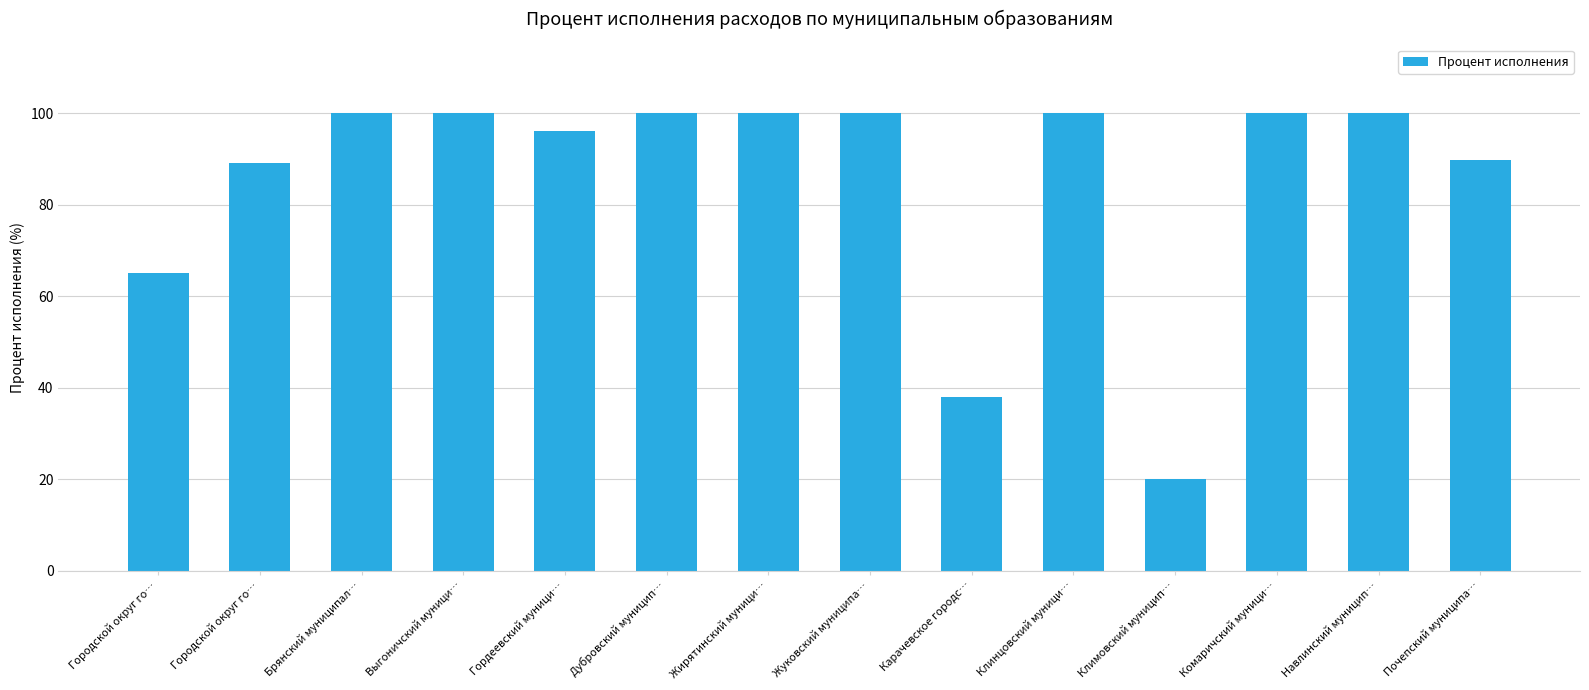

How many bars are there in total?

14